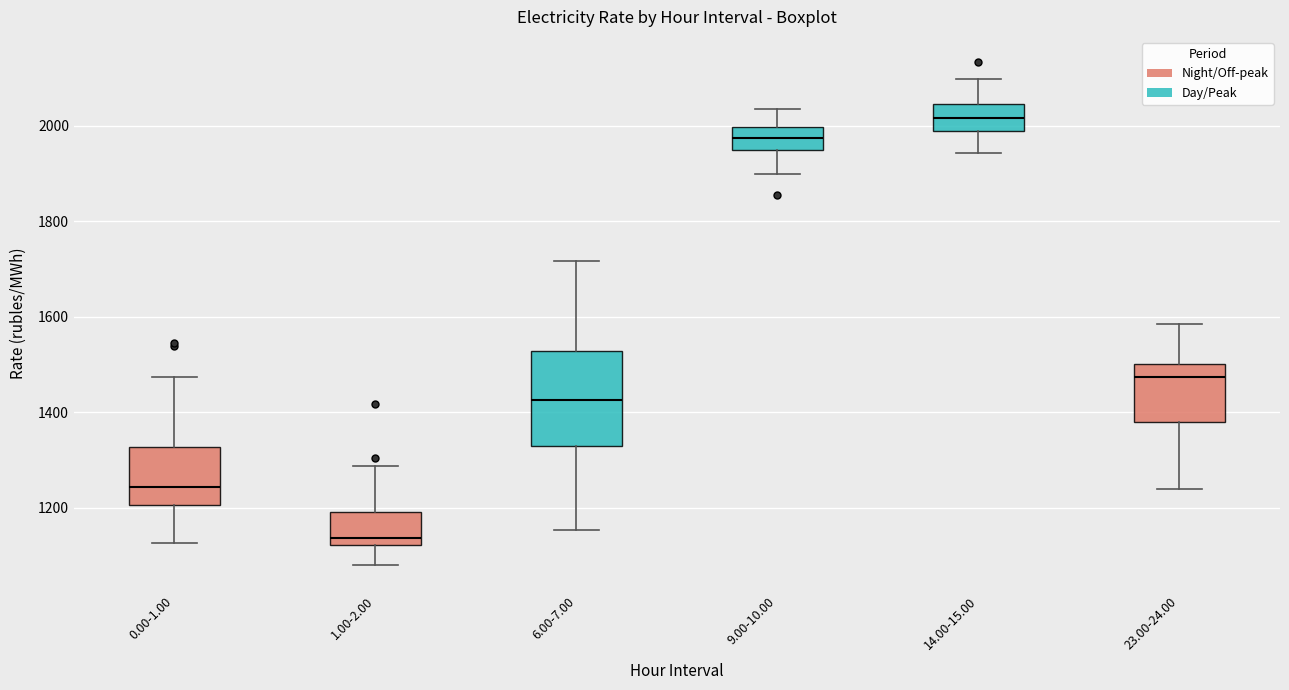

Reading left to right, read every box against the y-axis: the position of its median line, the range the box covers, and the ends of its whiskers. The values are not printed on the chart, so give them approximately, as read against the axis.

0.00-1.00: median 1240, box 1200 to 1320, whiskers 1120 to 1480
1.00-2.00: median 1140, box 1120 to 1200, whiskers 1080 to 1280
6.00-7.00: median 1420, box 1320 to 1520, whiskers 1160 to 1720
9.00-10.00: median 1980, box 1940 to 2000, whiskers 1900 to 2040
14.00-15.00: median 2020, box 1980 to 2040, whiskers 1940 to 2100
23.00-24.00: median 1480, box 1380 to 1500, whiskers 1240 to 1580